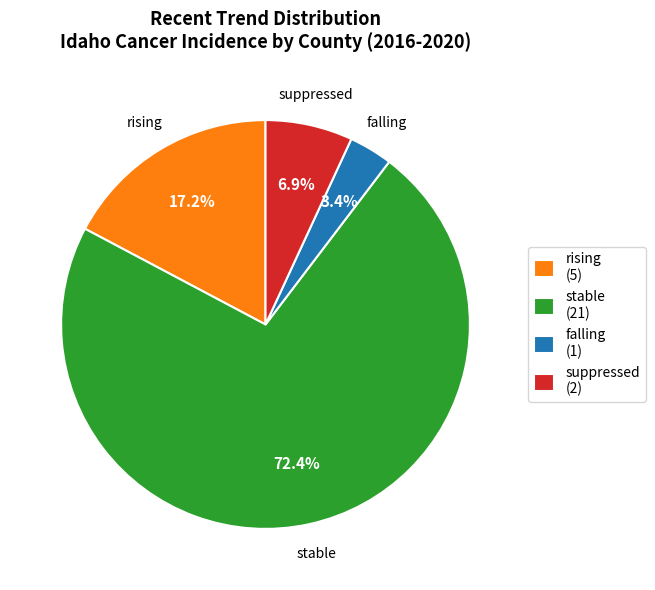

To the nearest percent, what portion does stable represent?

72%